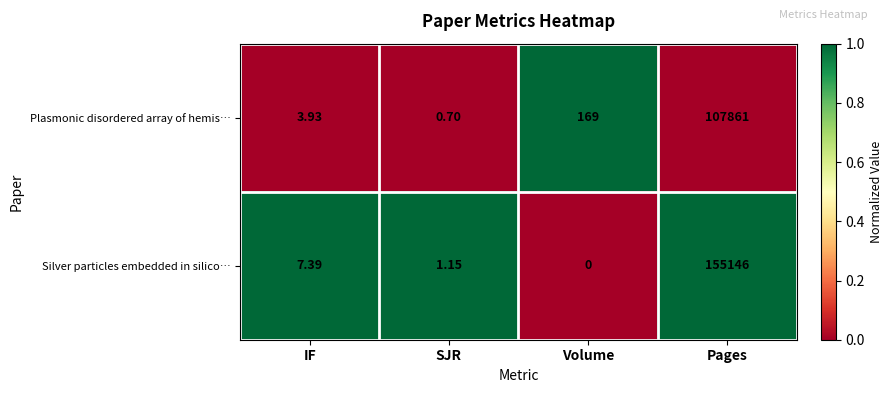

At which label does Plasmonic disordered array of hemis… reach its peak?

Pages